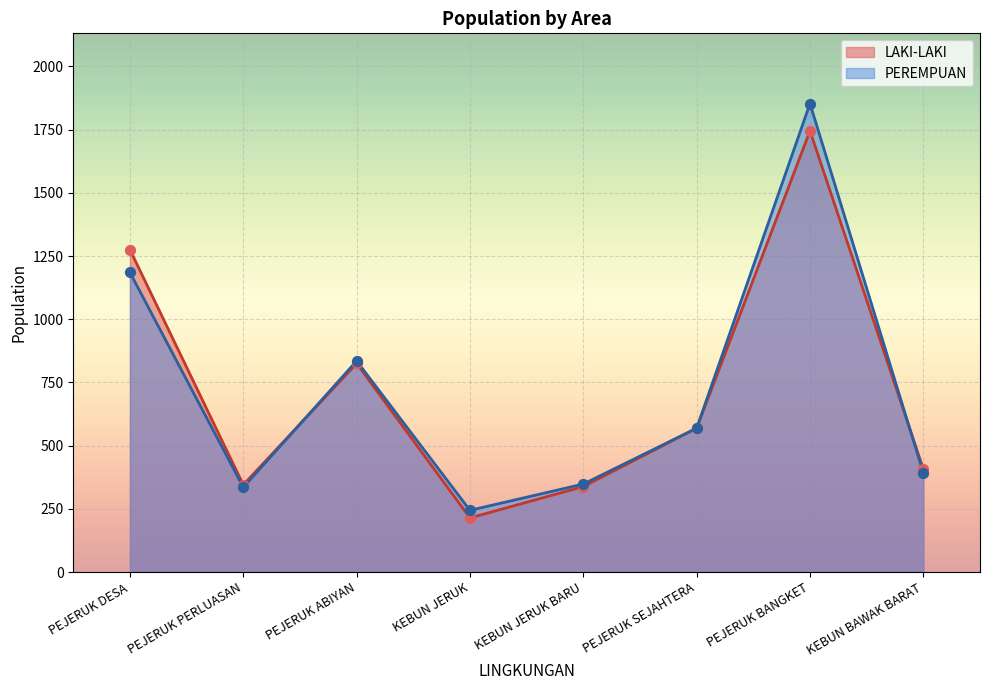

What are all the series names shown in the legend?

LAKI-LAKI, PEREMPUAN